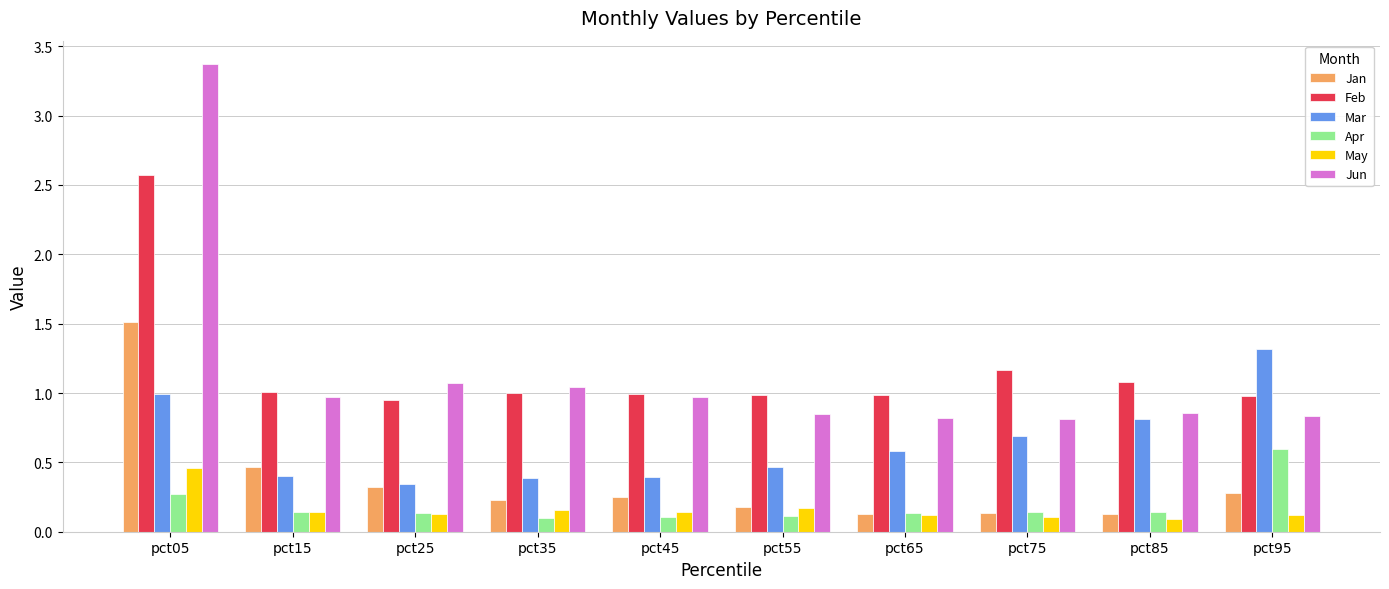

At pct05, list the series in order from largest to smallest.

Jun, Feb, Jan, Mar, May, Apr